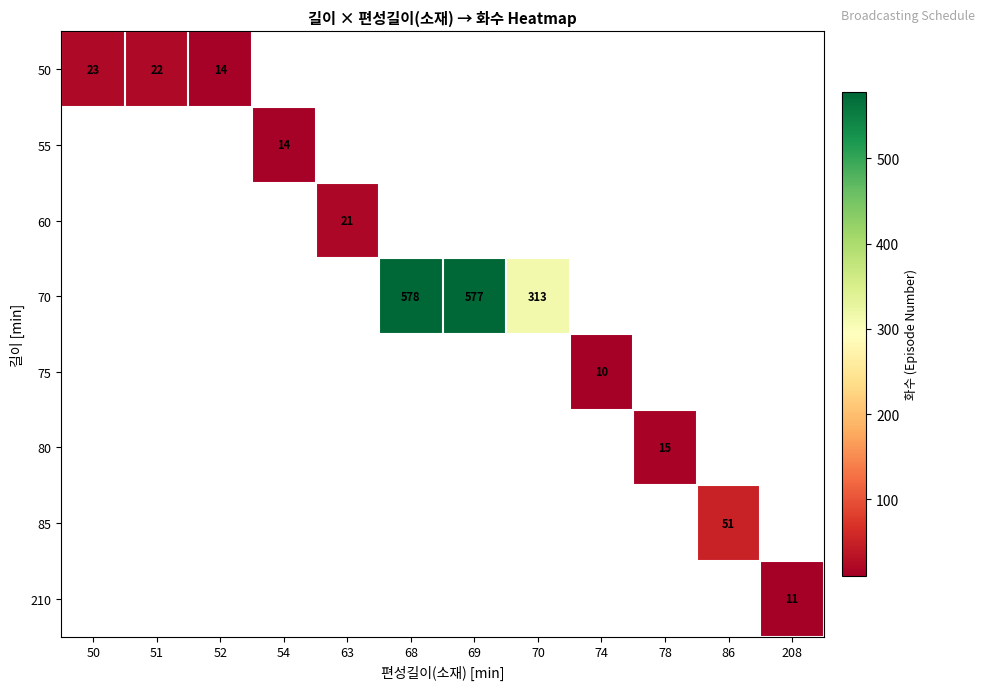

The 50 series shows 14 at 52. True or false?

True